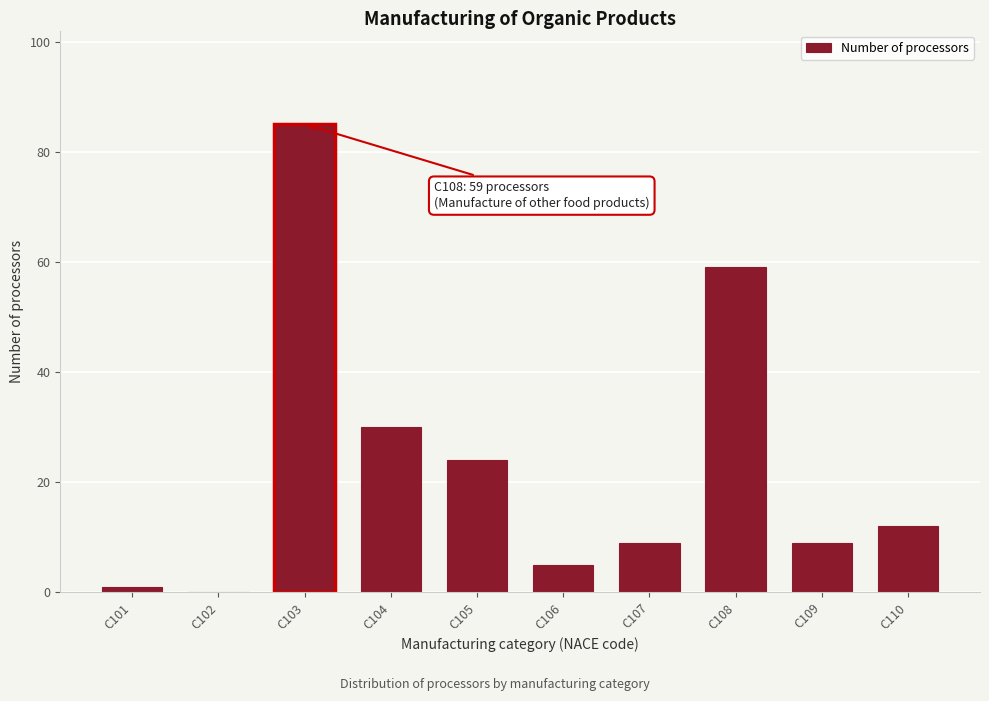

Reading left to right, list all the values displayed in this chart.

C101=1	C102=0	C103=85	C104=30	C105=24	C106=5	C107=9	C108=59	C109=9	C110=12